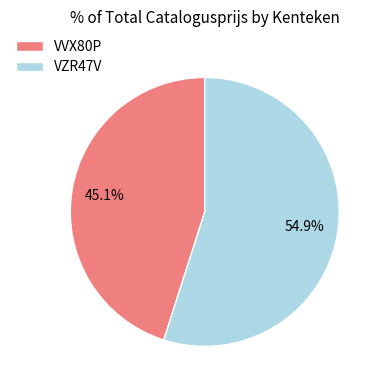

How many slices are in this pie chart?

2